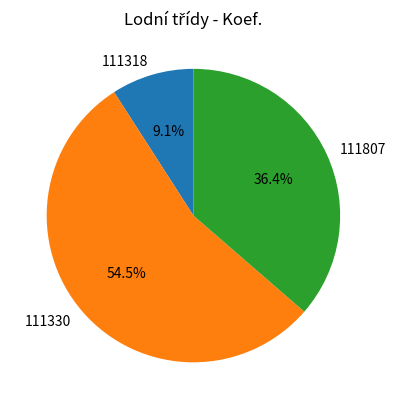

What is the largest slice in the pie chart?

111330